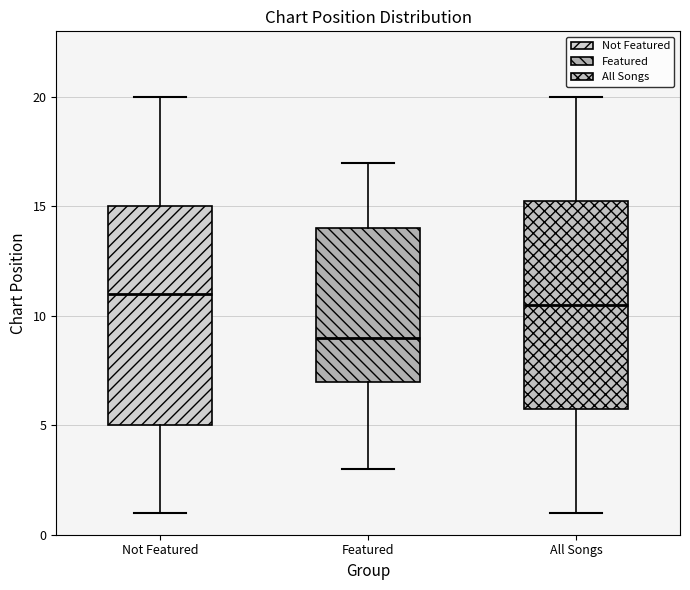

Where does the lower whisker of the box for All Songs end on the y-axis? The values are not printed on the chart, so give them approximately, as read against the axis.

1.0